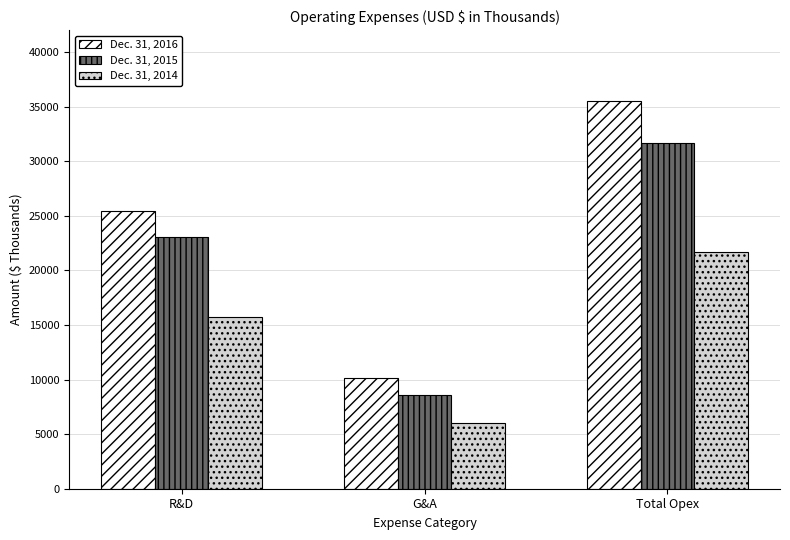

How many Dec. 31, 2014 values are between 5995 and 21681?

3